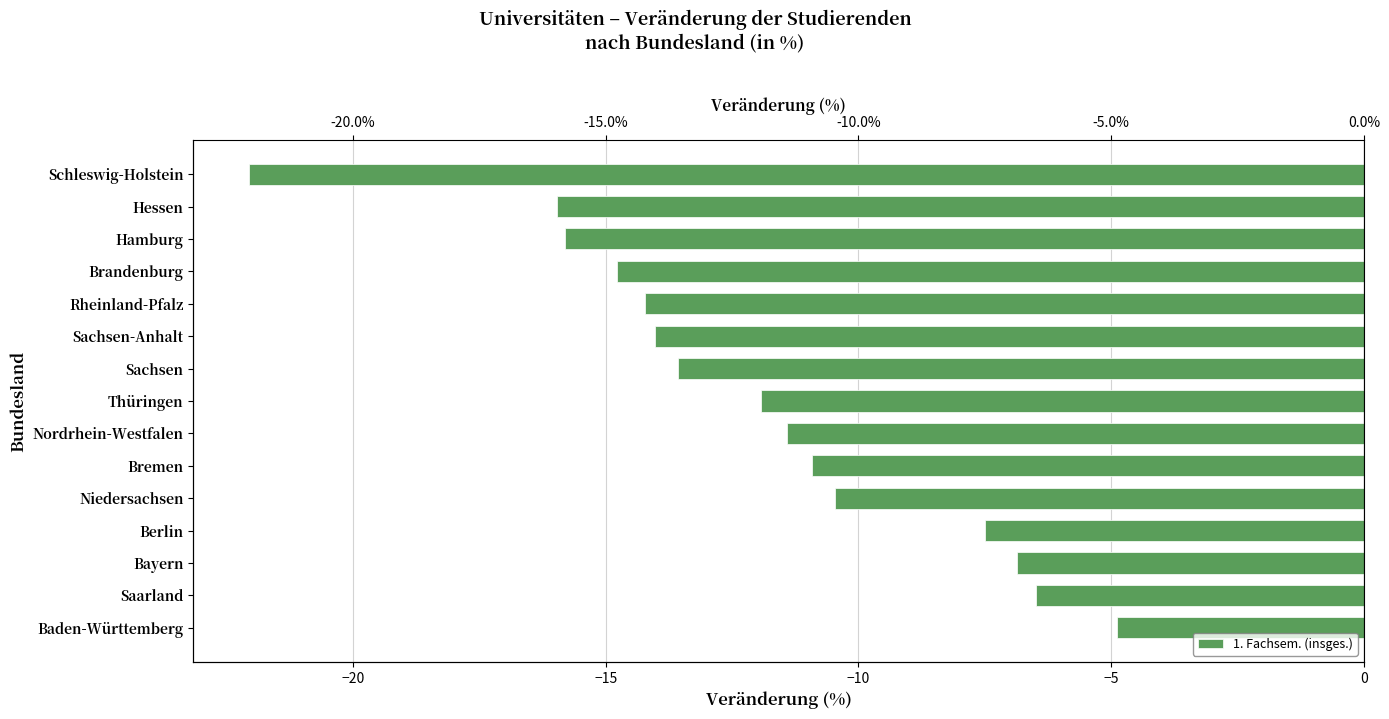

What value does the data have at Niedersachsen?

-10.5